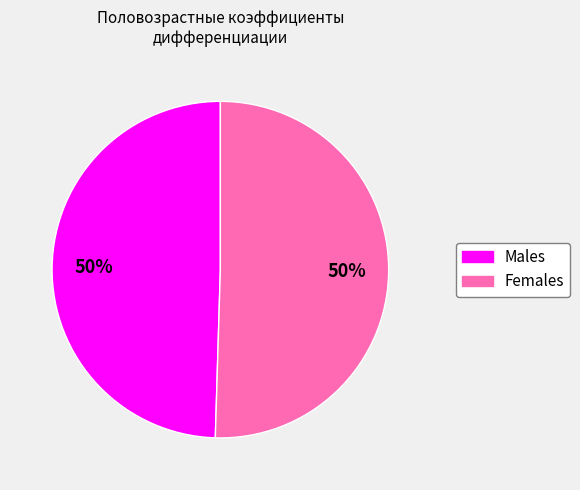

To the nearest percent, what is the average slice percentage?

50%